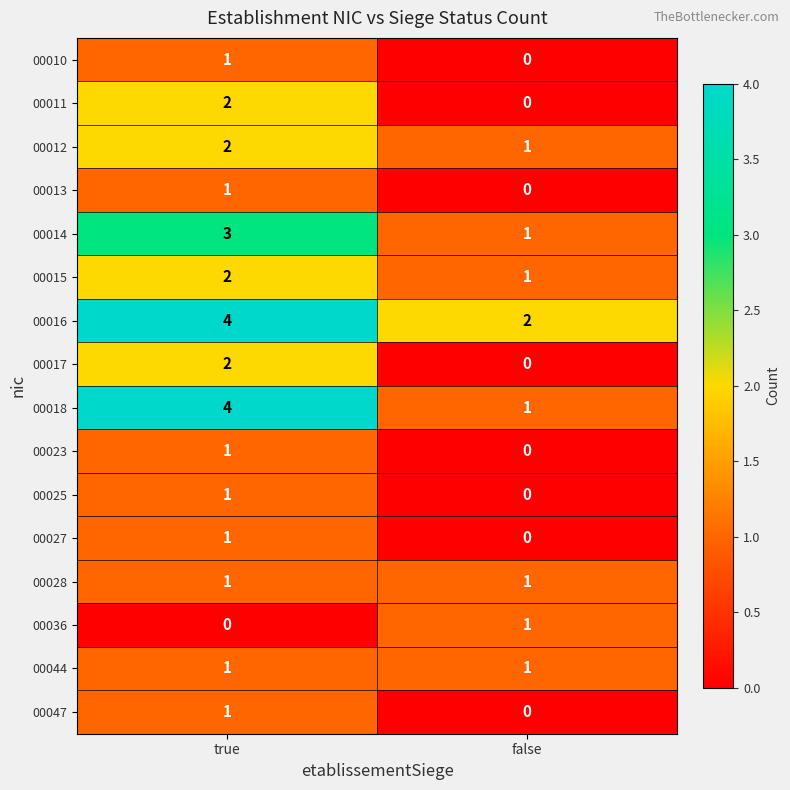

Which category has the highest value in the 00011 series?

true